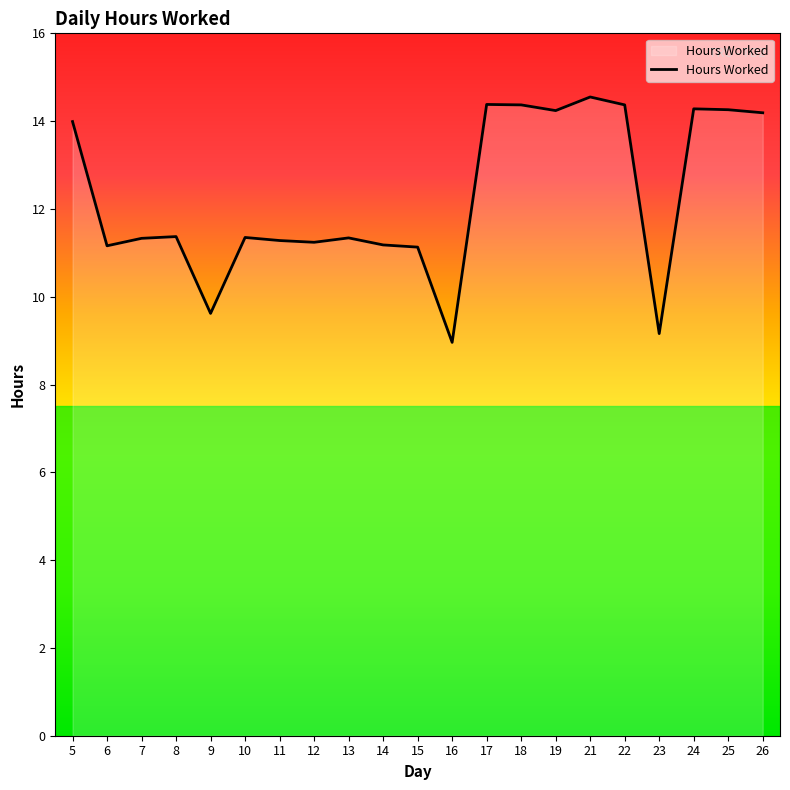

What is the minimum value shown in the chart?

9.0